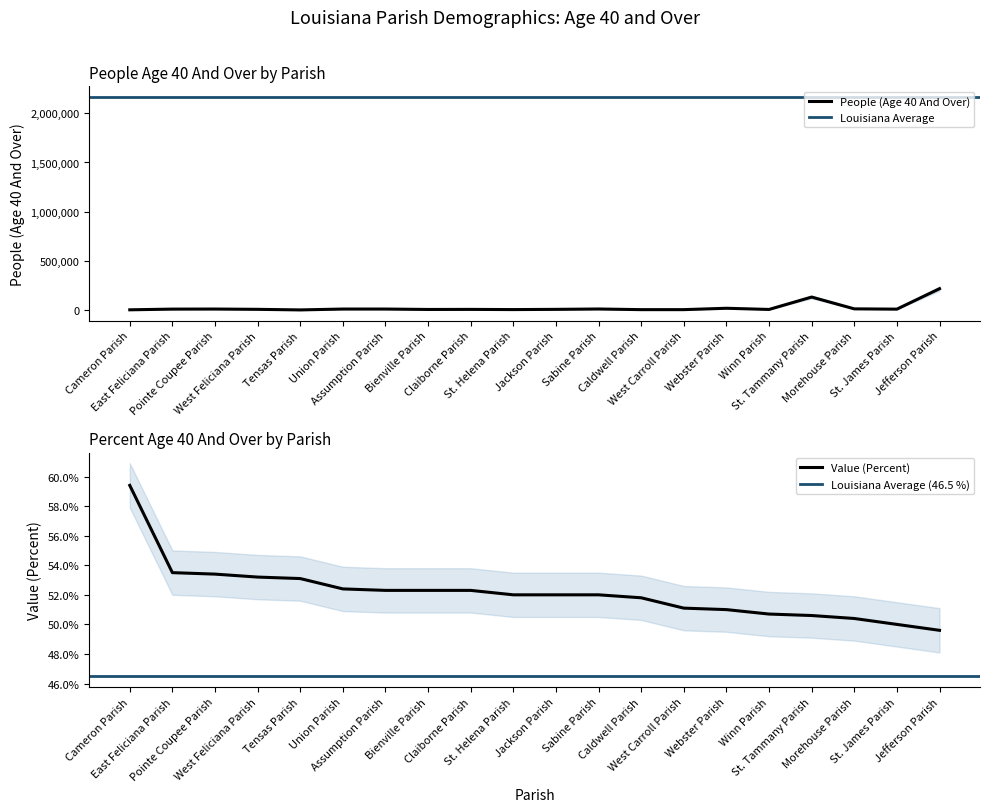

How many interior local valleys does the People (Age 40 And Over) series have?

6